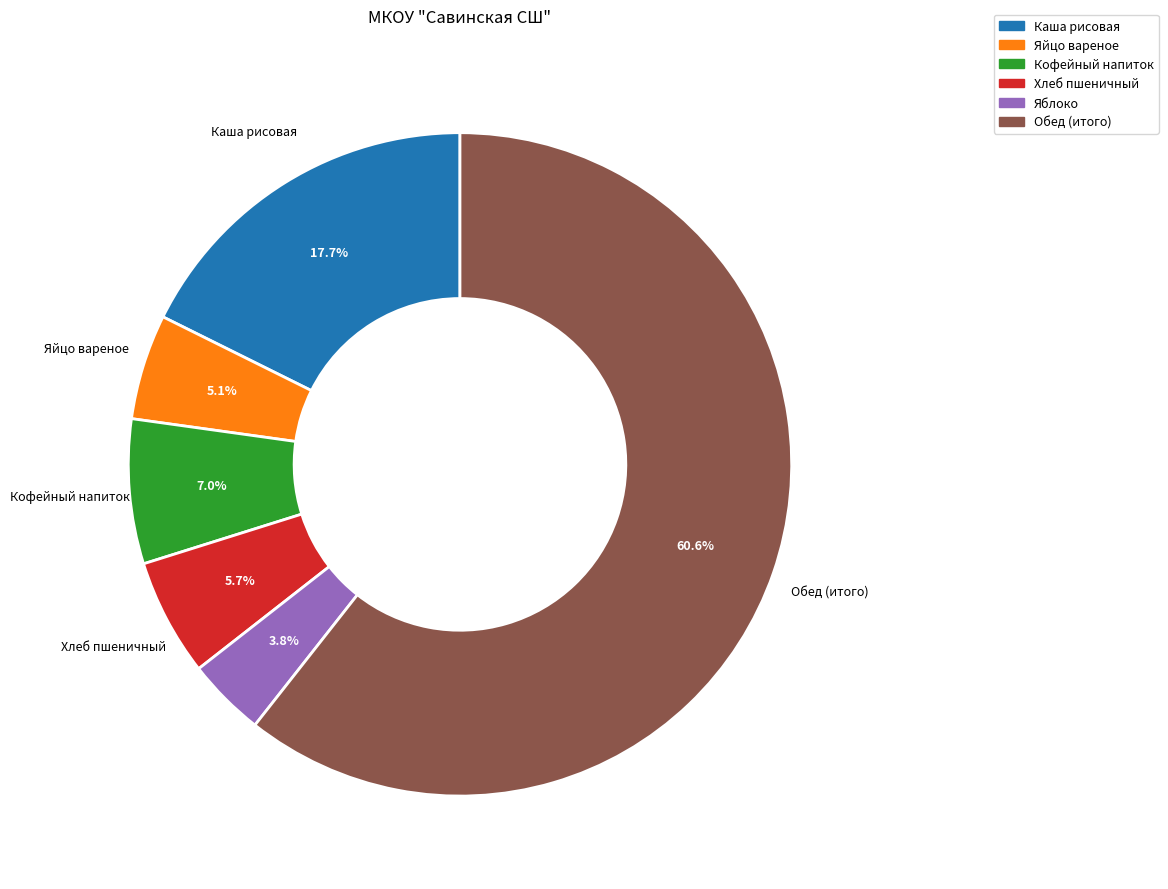

Is there any slice that represents more than half of the pie?

Yes